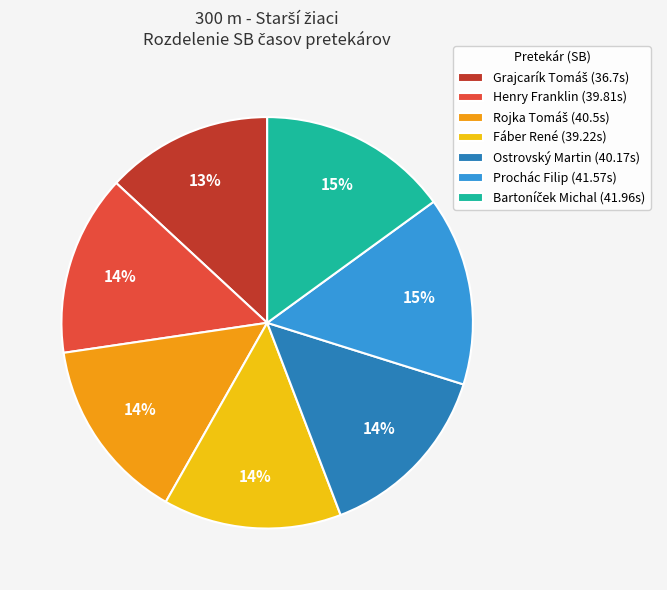

What percentage is the Ostrovský Martin (40.17s) slice, to the nearest percent?

14%